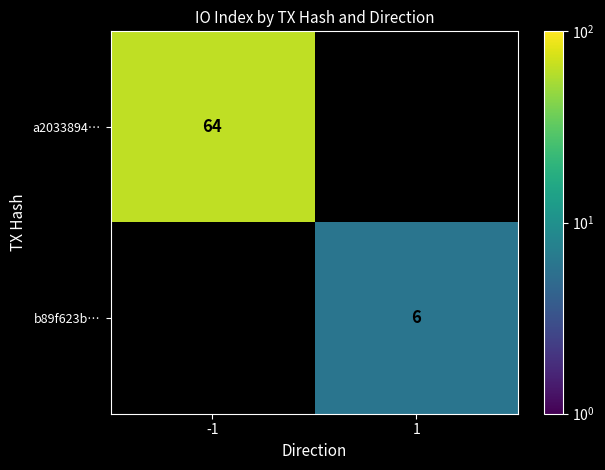

Between 1 and -1, which is larger?

-1